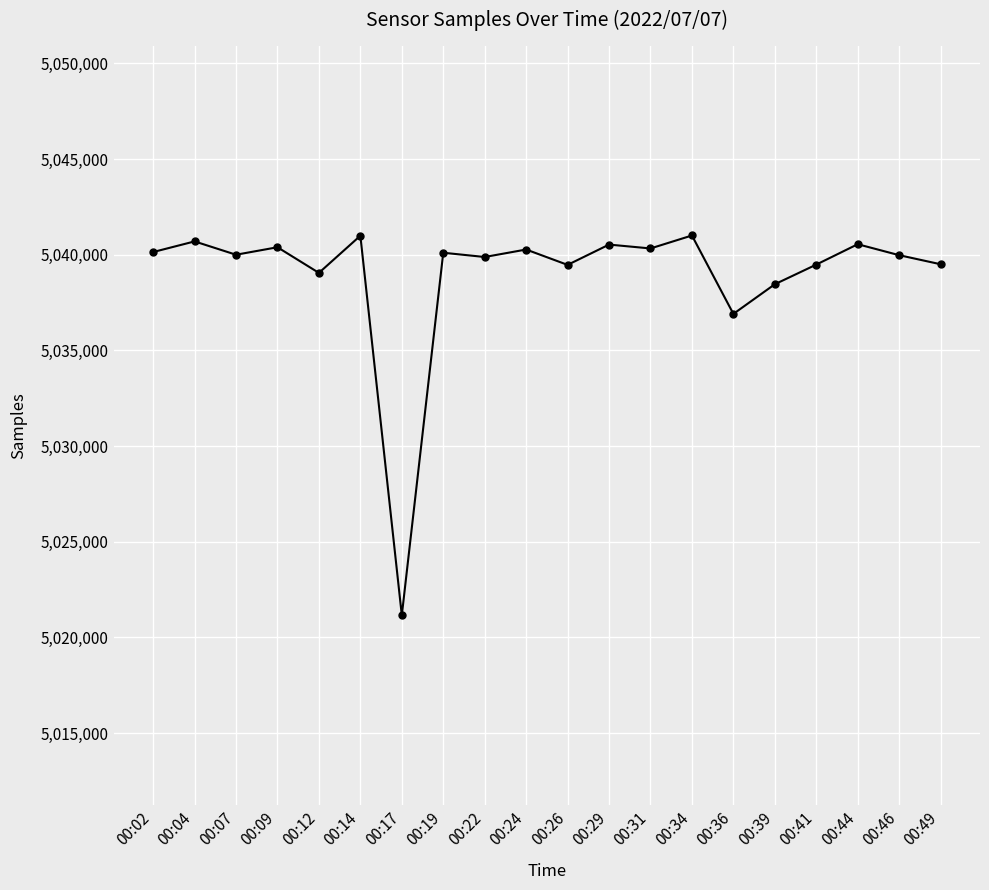

What is the approximate value at 00:24, to the nearest 10?

5040270